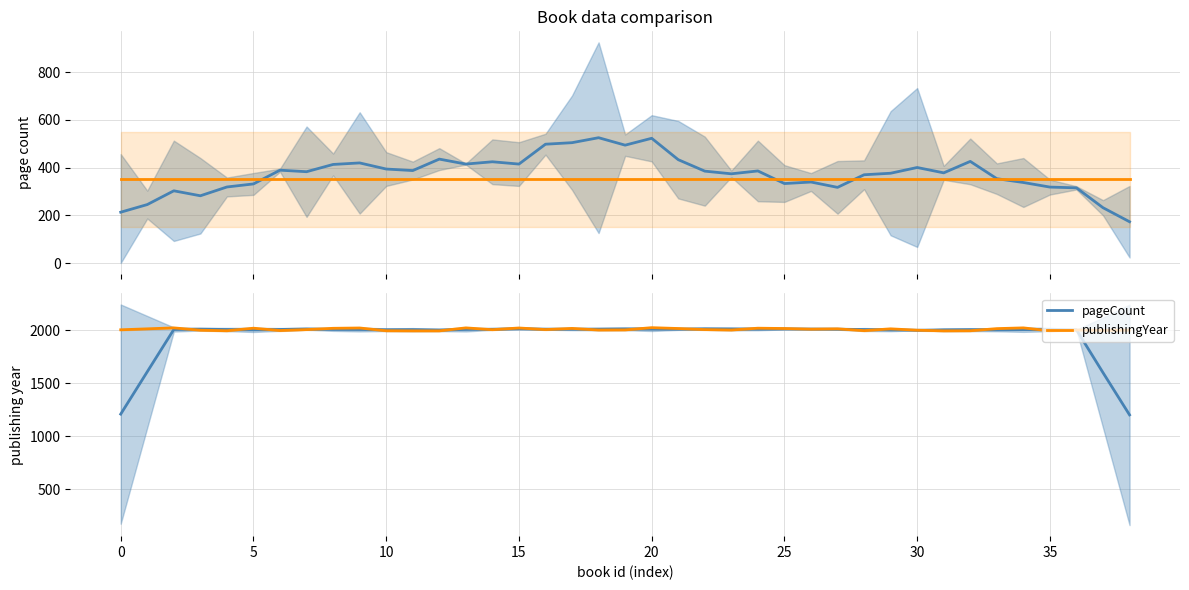

Reading right to left, transcribe all the data shown in this chart.

pageCount: 1200.4	1599.2	2003.6	2006.4	2005.6	2004.0	2005.2	2003.4	1999.6	2003.2	2006.4	2009.6	2010.8	2012.0	2010.6	2011.8	2013.4	2010.2	2010.2	2012.4	2010.4	2009.8	2010.2	2014.2	2009.6	2007.2	2002.0	2005.2	2004.4	2006.8	2007.4	2012.2	2007.0	2003.4	2006.6	2009.8	2006.8	1607.8	1207.8
publishingYear (ref): 350.0	350.0	350.0	350.0	350.0	350.0	350.0	350.0	350.0	350.0	350.0	350.0	350.0	350.0	350.0	350.0	350.0	350.0	350.0	350.0	350.0	350.0	350.0	350.0	350.0	350.0	350.0	350.0	350.0	350.0	350.0	350.0	350.0	350.0	350.0	350.0	350.0	350.0	350.0
publishingYear: 2001.0	1999.0	2002.0	1994.0	2022.0	2015.0	1995.0	1994.0	2000.0	2013.0	1996.0	2013.0	2010.0	2016.0	2019.0	2002.0	2006.0	2016.0	2024.0	2003.0	2002.0	2017.0	2006.0	2021.0	2005.0	2022.0	1994.0	1994.0	1995.0	2021.0	2018.0	2006.0	1997.0	2019.0	1995.0	2000.0	2022.0	2013.0	2004.0